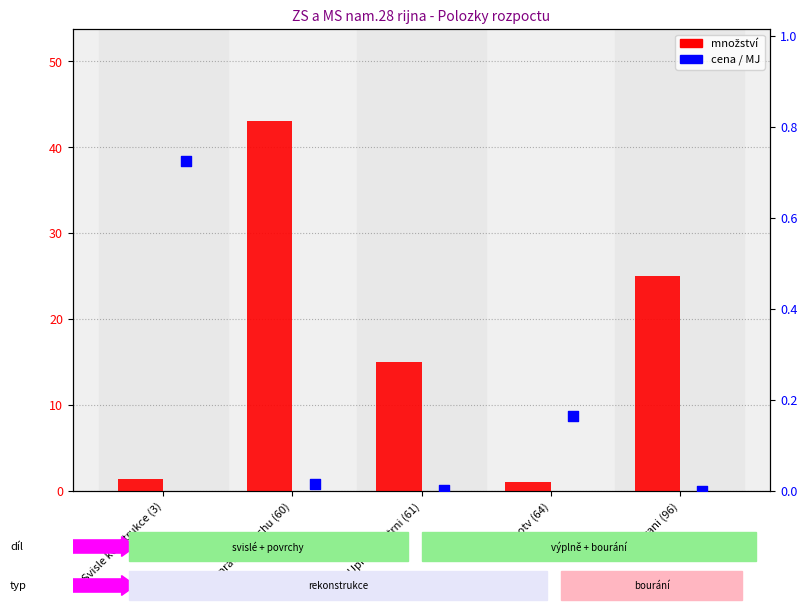

Which series contains the highest Y value?

množství